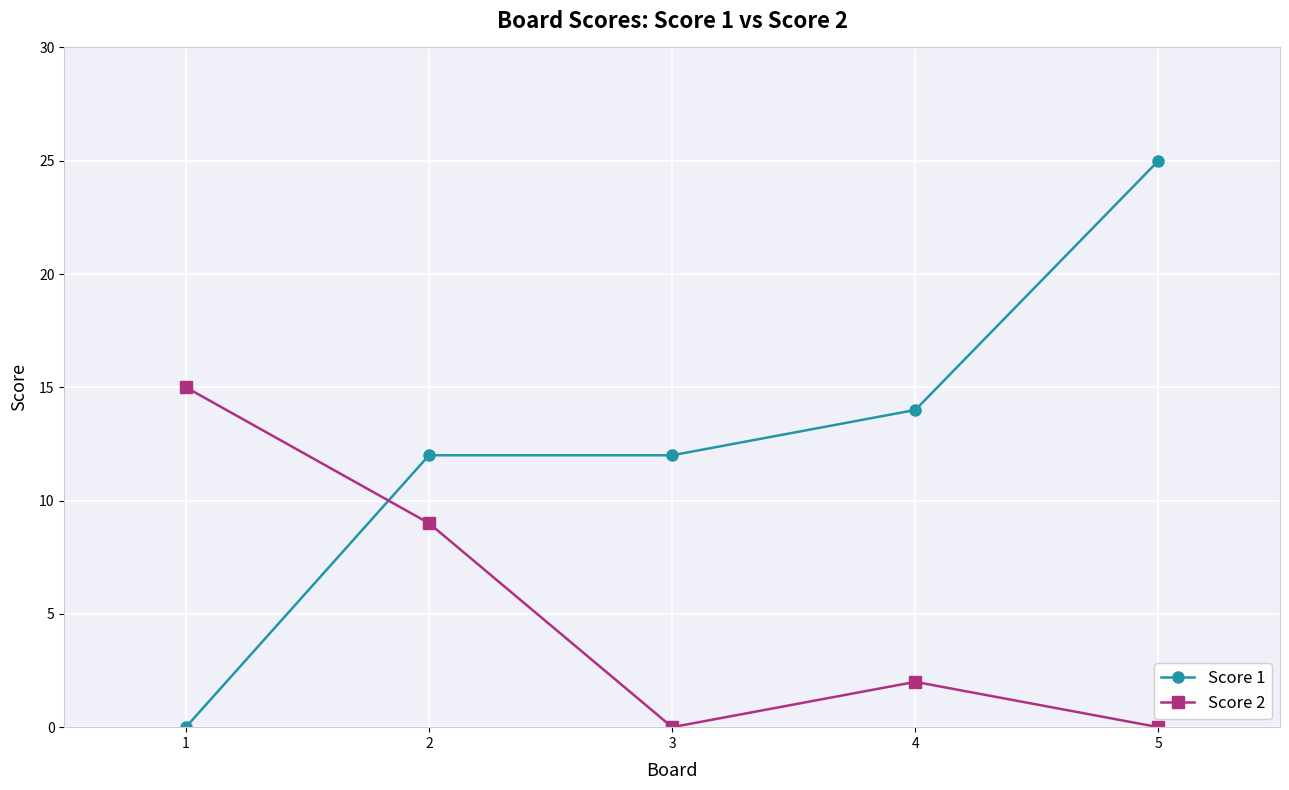

Does the chart have visible grid lines?

Yes